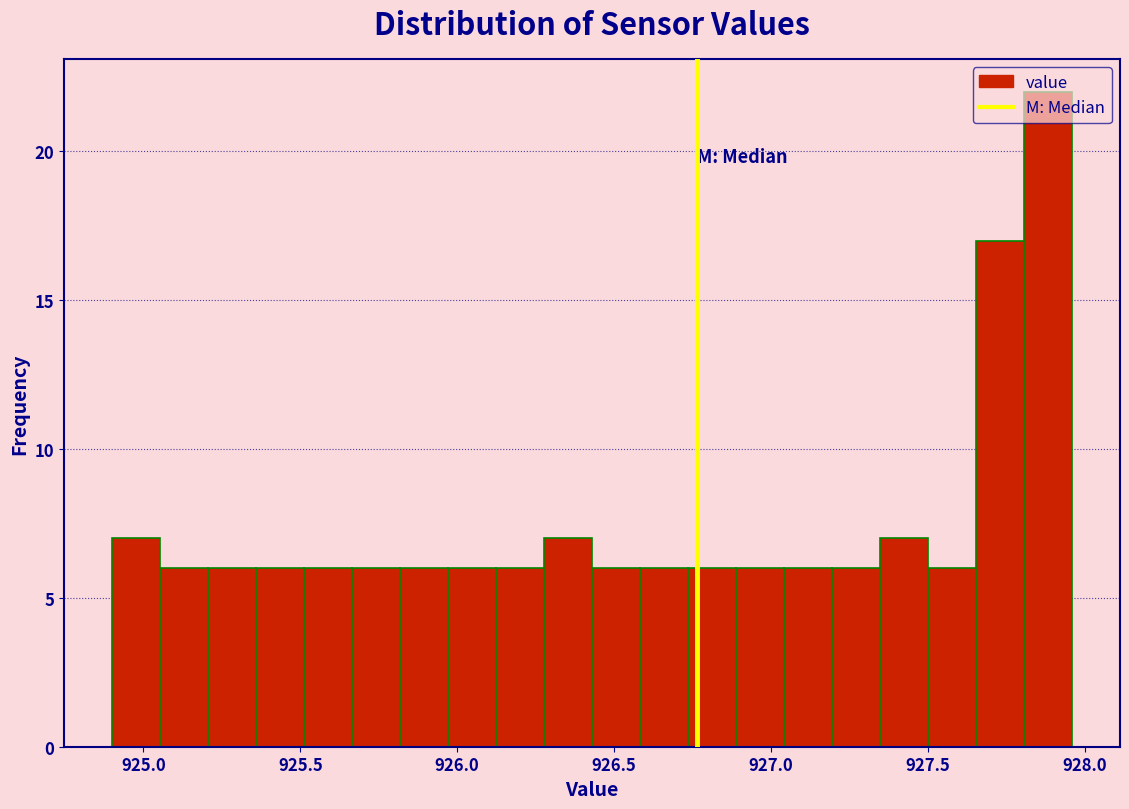

Around what value on the x-axis is the tallest bar? Give the approximate position of its centre, as read against the axis.

927.90